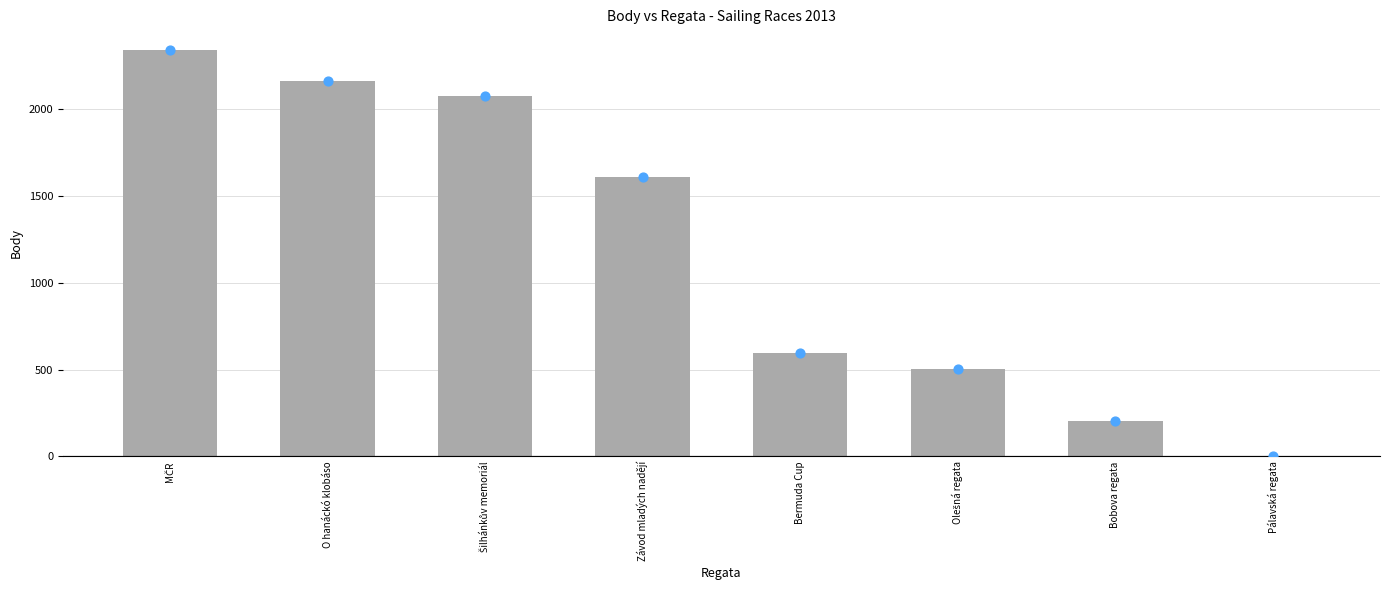

What is the change in value from Olešná regata to Pálavská regata?

-504